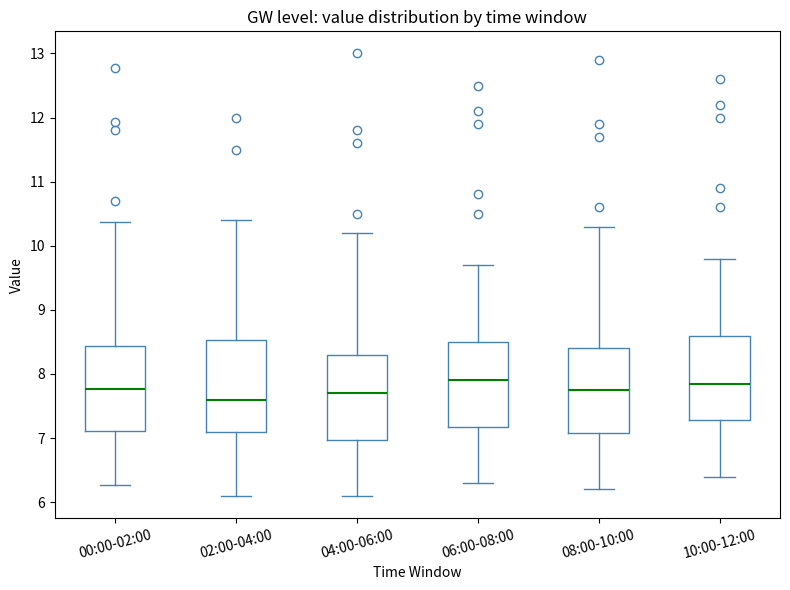

Reading left to right, transcribe this box plot: for each box, give where its median line is, the range the box spans, and where its two whiskers end, as read against the y-axis. The values are not printed on the chart, so give them approximately, as read against the axis.

00:00-02:00: median 7.8, box 7.1 to 8.4, whiskers 6.3 to 10.4
02:00-04:00: median 7.6, box 7.1 to 8.5, whiskers 6.1 to 10.4
04:00-06:00: median 7.7, box 7.0 to 8.3, whiskers 6.1 to 10.2
06:00-08:00: median 7.9, box 7.2 to 8.5, whiskers 6.3 to 9.7
08:00-10:00: median 7.8, box 7.1 to 8.4, whiskers 6.2 to 10.3
10:00-12:00: median 7.9, box 7.3 to 8.6, whiskers 6.4 to 9.8